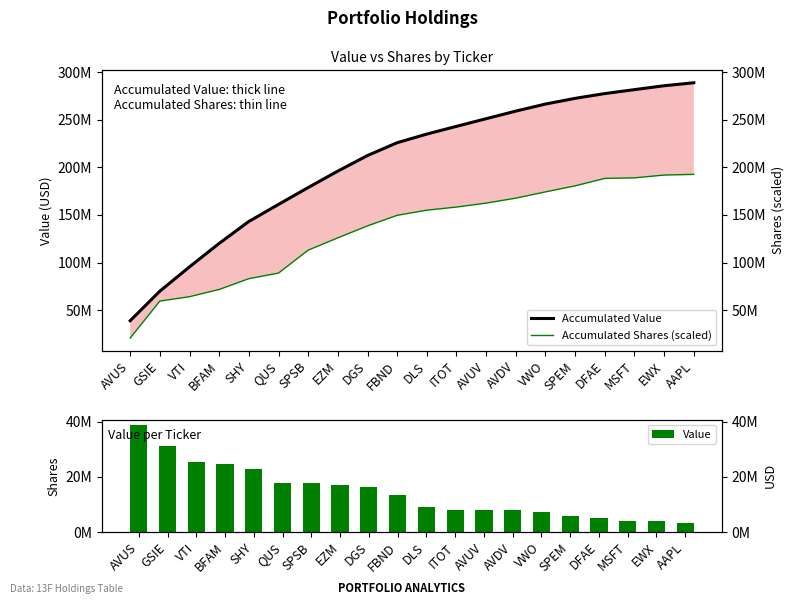

At which category is the sum across all series the highest?

AAPL